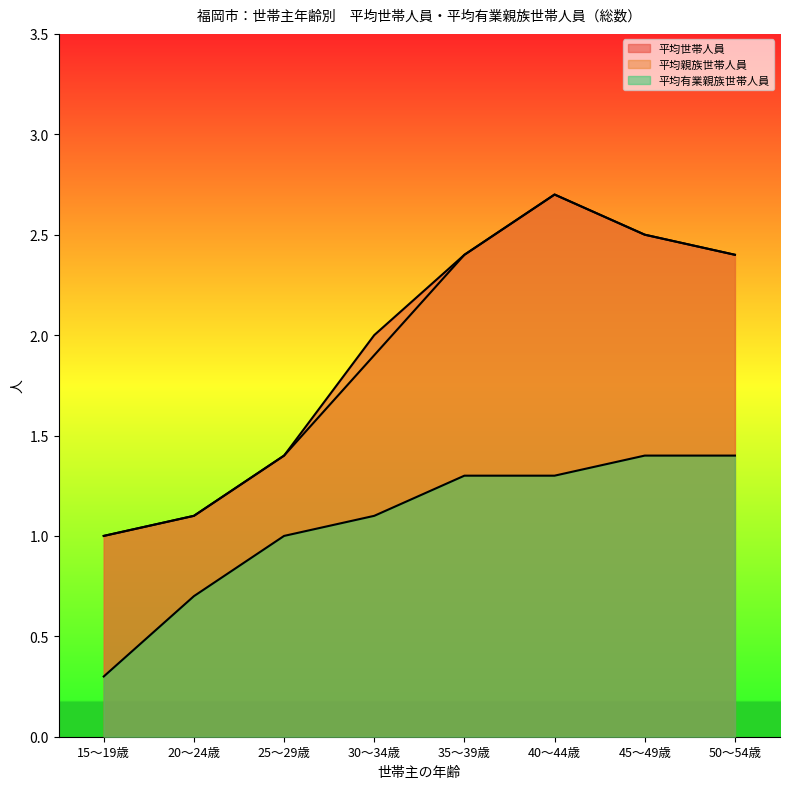

Between 20～24歳 and 35～39歳, which series saw the biggest shift?

平均世帯人員